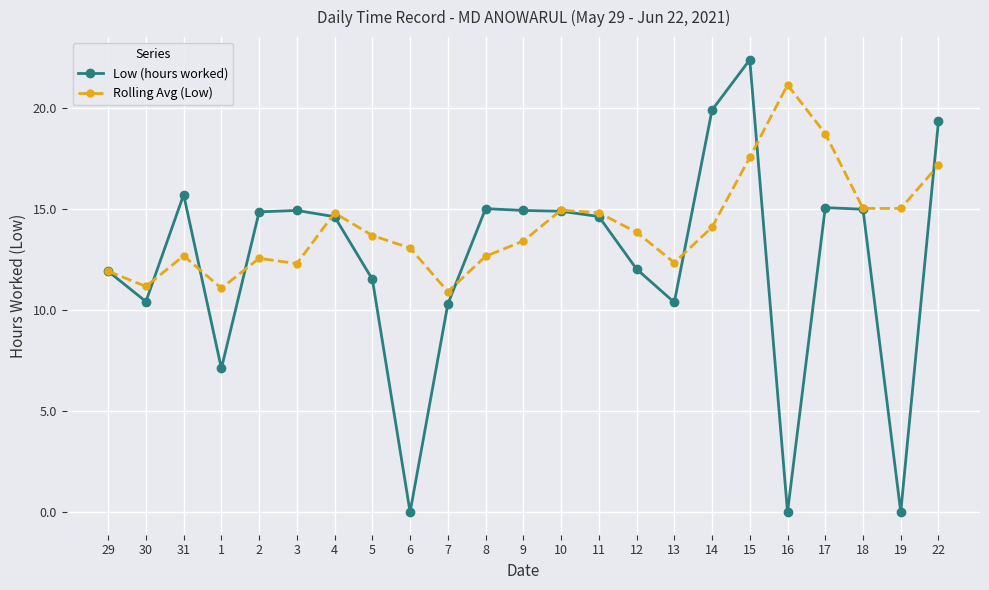

What position from the left is 22?

23